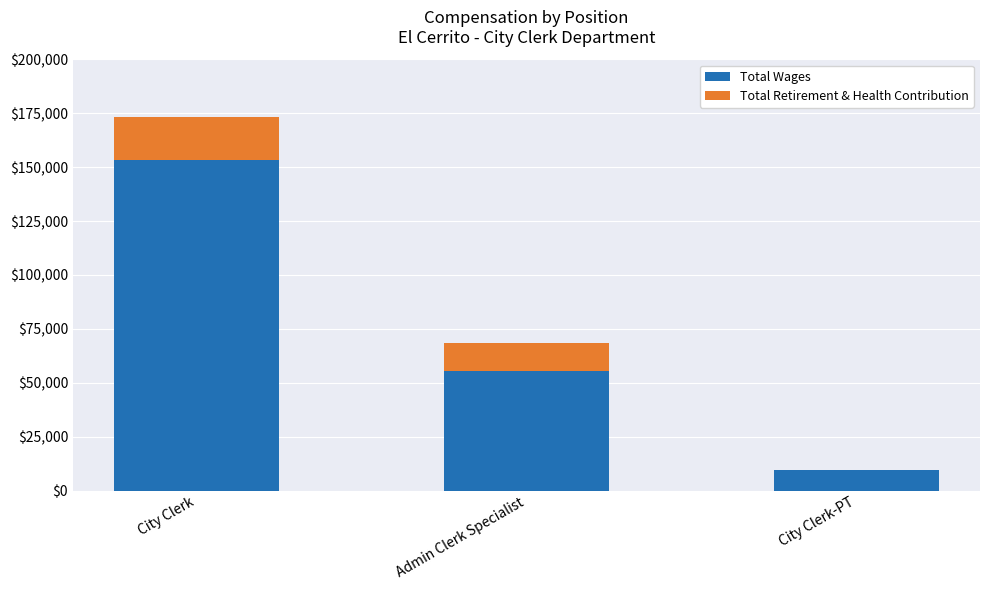

At which category is the sum across all series the highest?

City Clerk